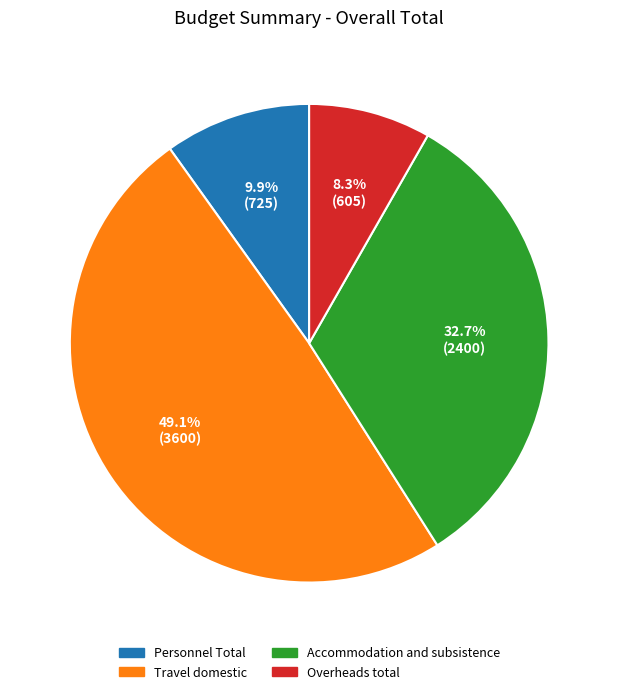

How many slices are in this pie chart?

4